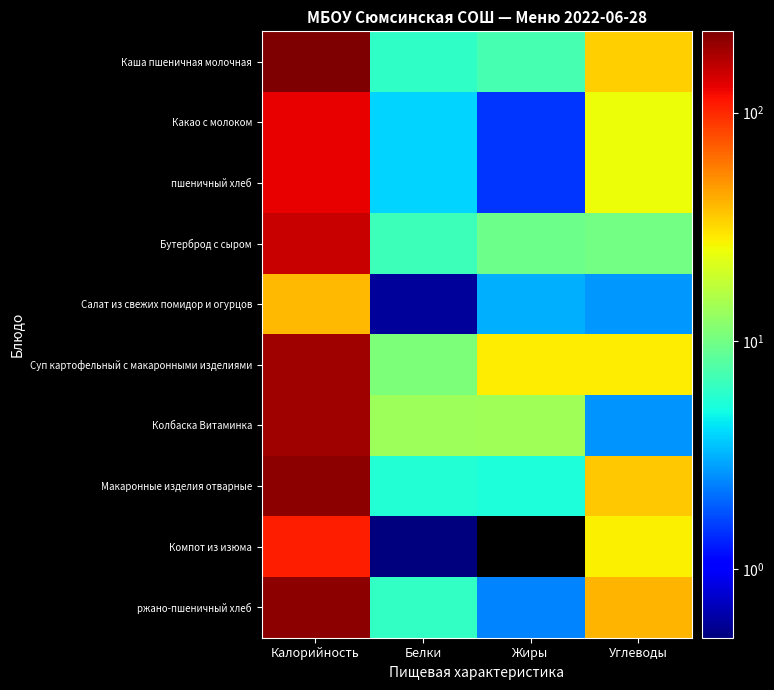

Which series has the widest spread of values?

Каша пшеничная молочная